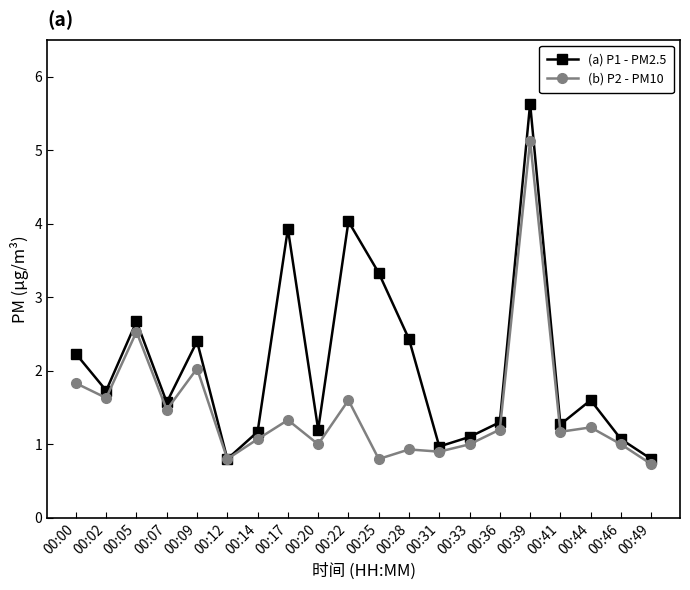

True or false: (b) P2 - PM10 has more than 1 points higher than both neighbors.

True